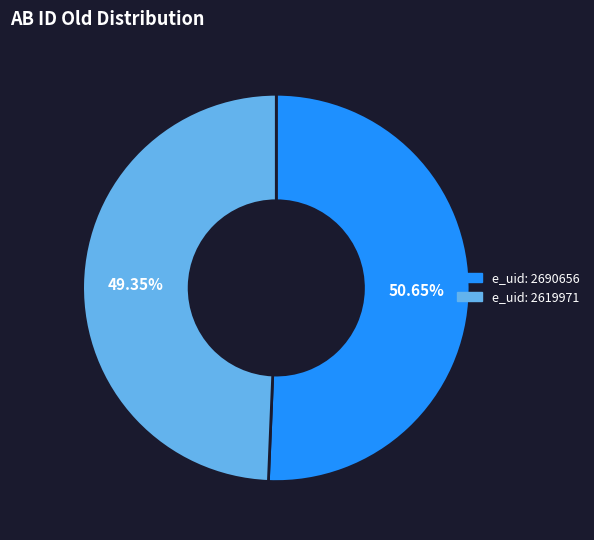

Is there any slice that represents more than half of the pie?

Yes